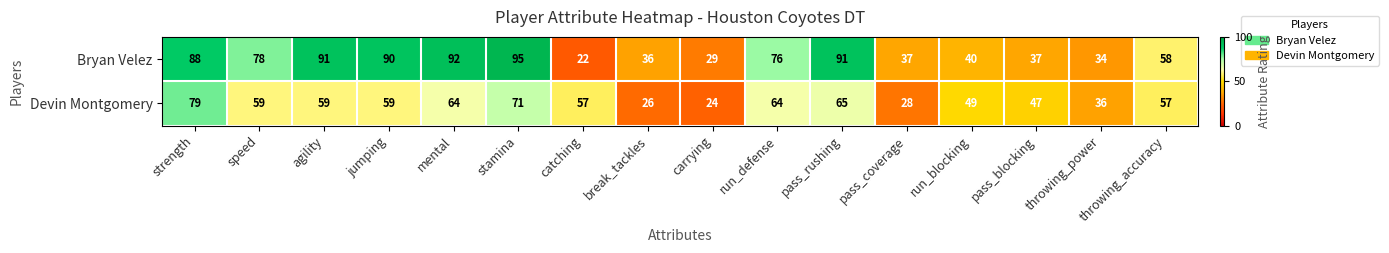

At which label does Bryan Velez first exceed 76?

strength